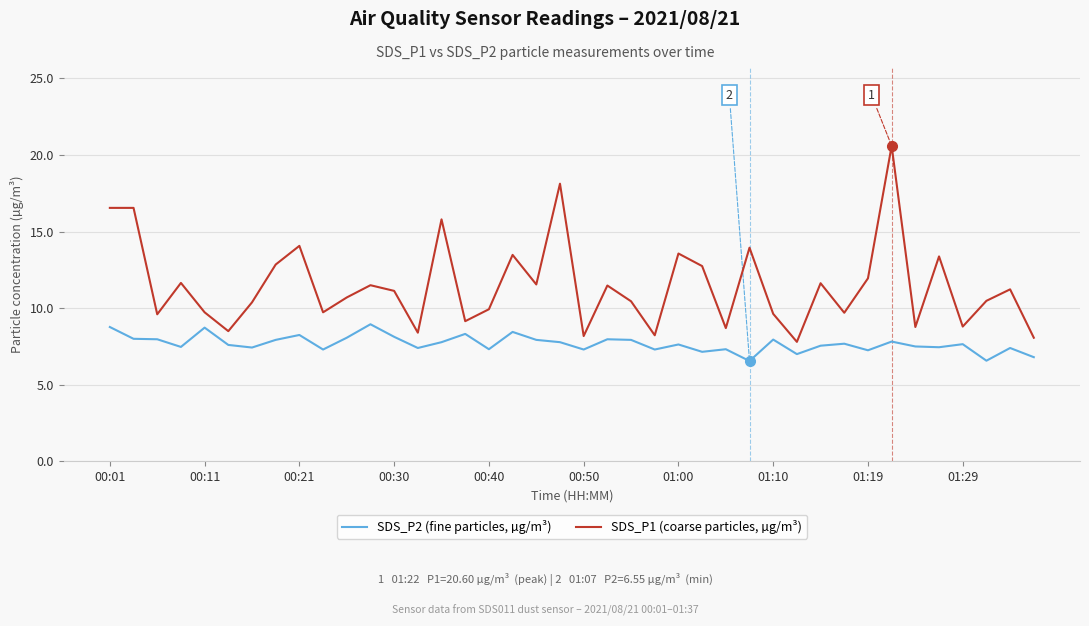

Which series has the largest range (max minus min)?

SDS_P1 (coarse particles, µg/m³)